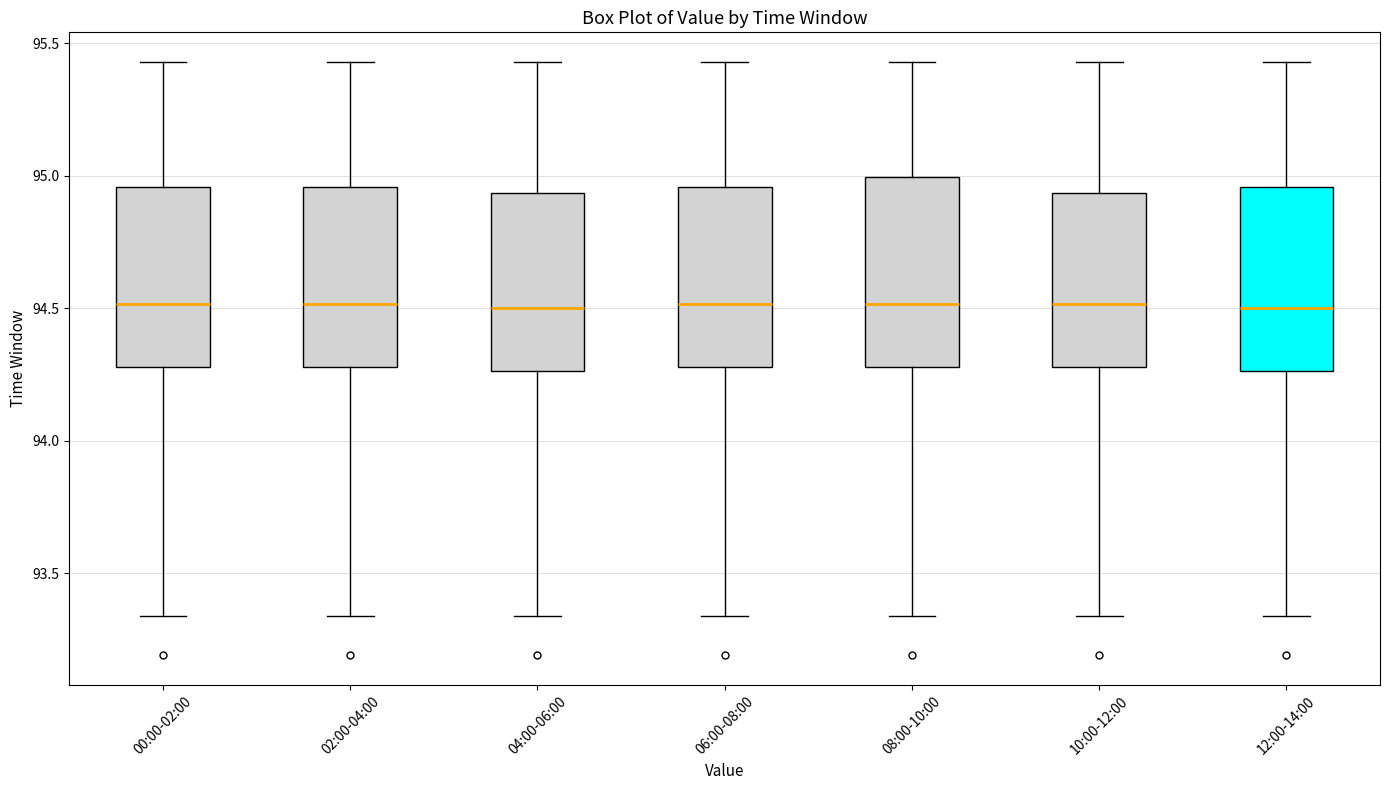

Reading left to right, transcribe this box plot: for each box, give where its median line is, the range the box spans, and where its two whiskers end, as read against the y-axis. The values are not printed on the chart, so give them approximately, as read against the axis.

00:00-02:00: median 94.50, box 94.30 to 94.95, whiskers 93.35 to 95.45
02:00-04:00: median 94.50, box 94.30 to 94.95, whiskers 93.35 to 95.45
04:00-06:00: median 94.50, box 94.25 to 94.95, whiskers 93.35 to 95.45
06:00-08:00: median 94.50, box 94.30 to 94.95, whiskers 93.35 to 95.45
08:00-10:00: median 94.50, box 94.30 to 95.00, whiskers 93.35 to 95.45
10:00-12:00: median 94.50, box 94.30 to 94.95, whiskers 93.35 to 95.45
12:00-14:00: median 94.50, box 94.25 to 94.95, whiskers 93.35 to 95.45